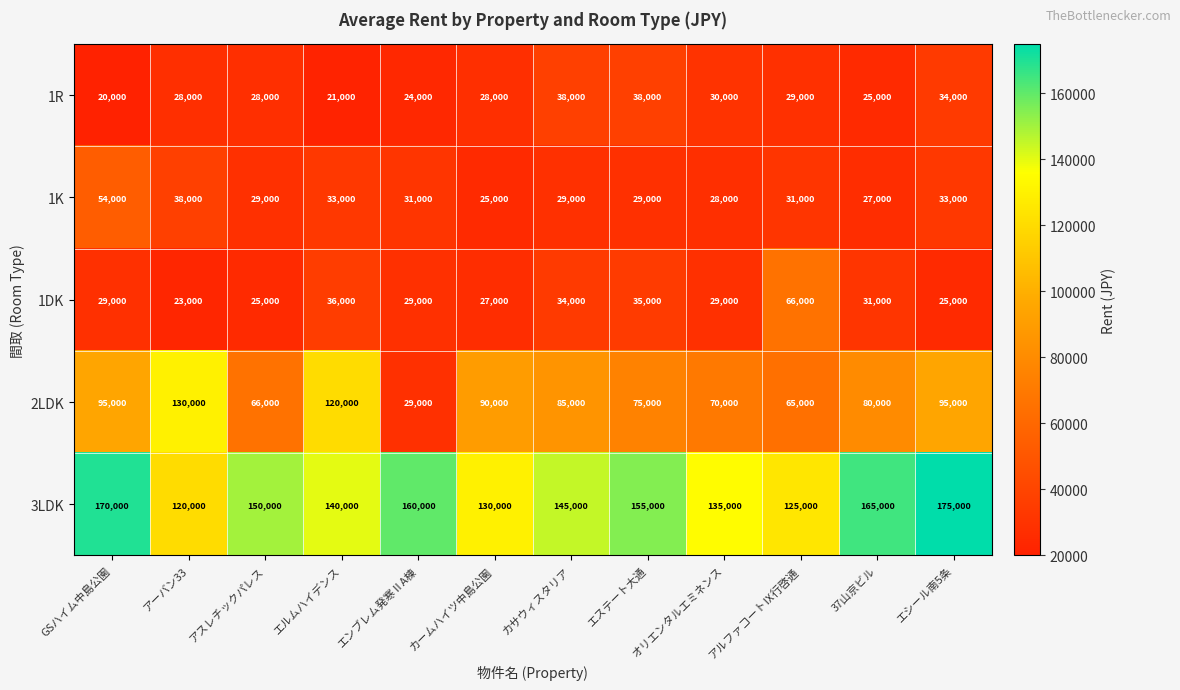

At which label does 1DK reach its minimum?

アーバン33